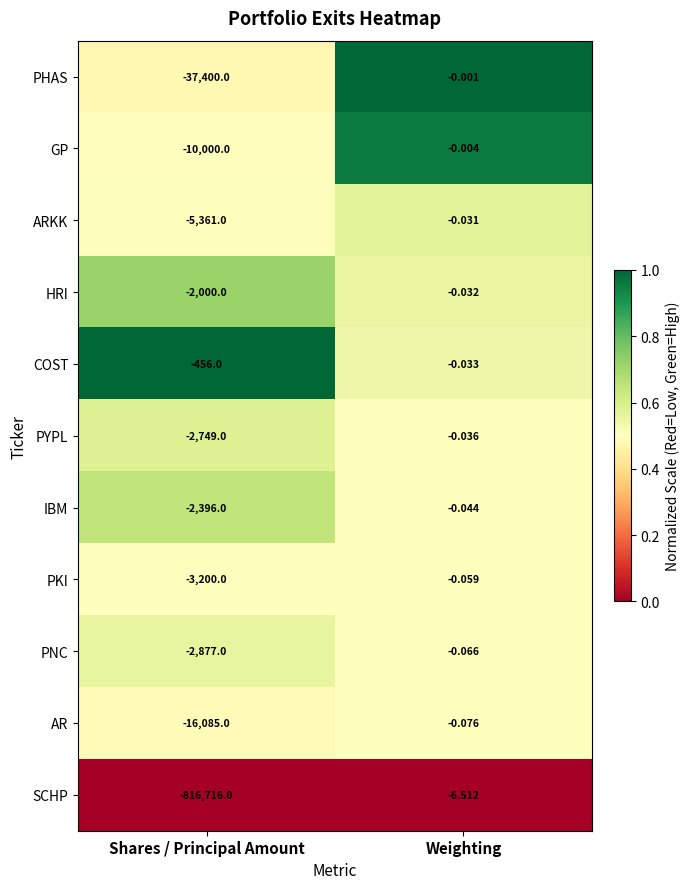

Rank the categories by SCHP value from highest to lowest.

Weighting, Shares / Principal Amount